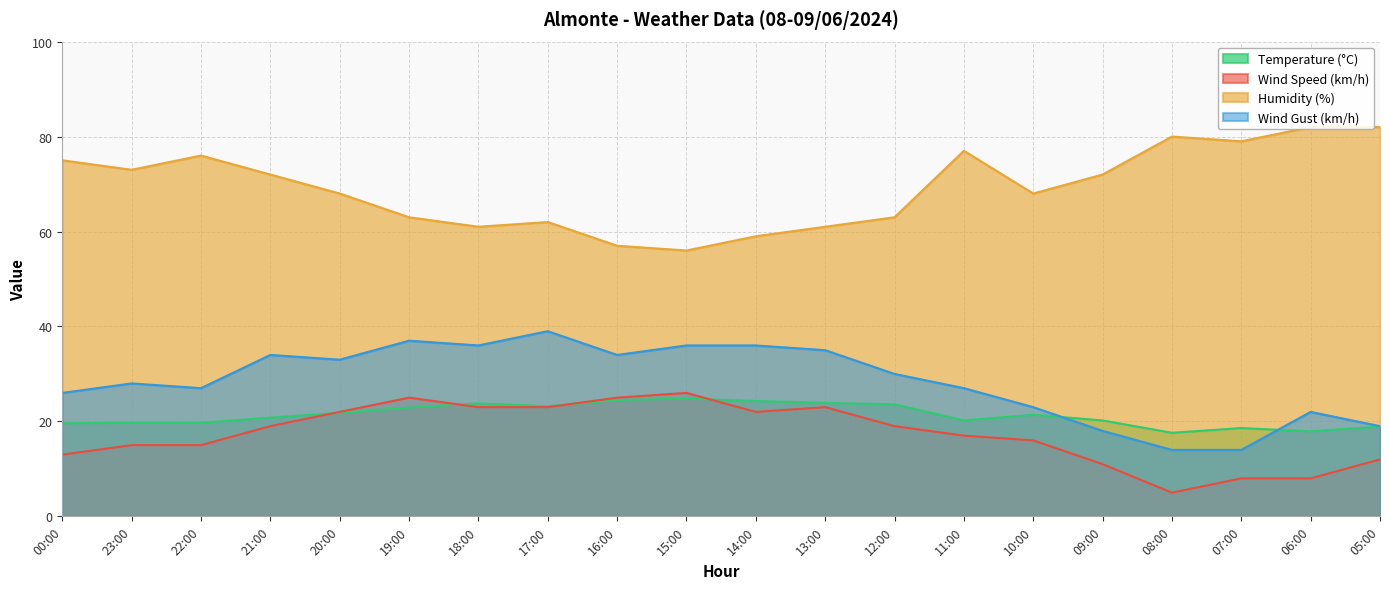

How many series are shown in this chart?

4